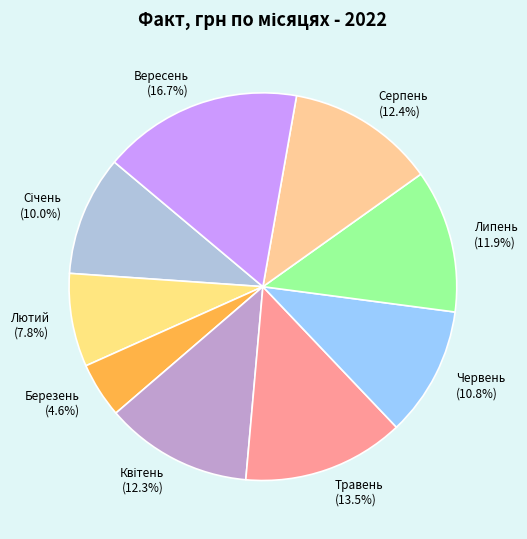

How many segments does this pie chart have?

9